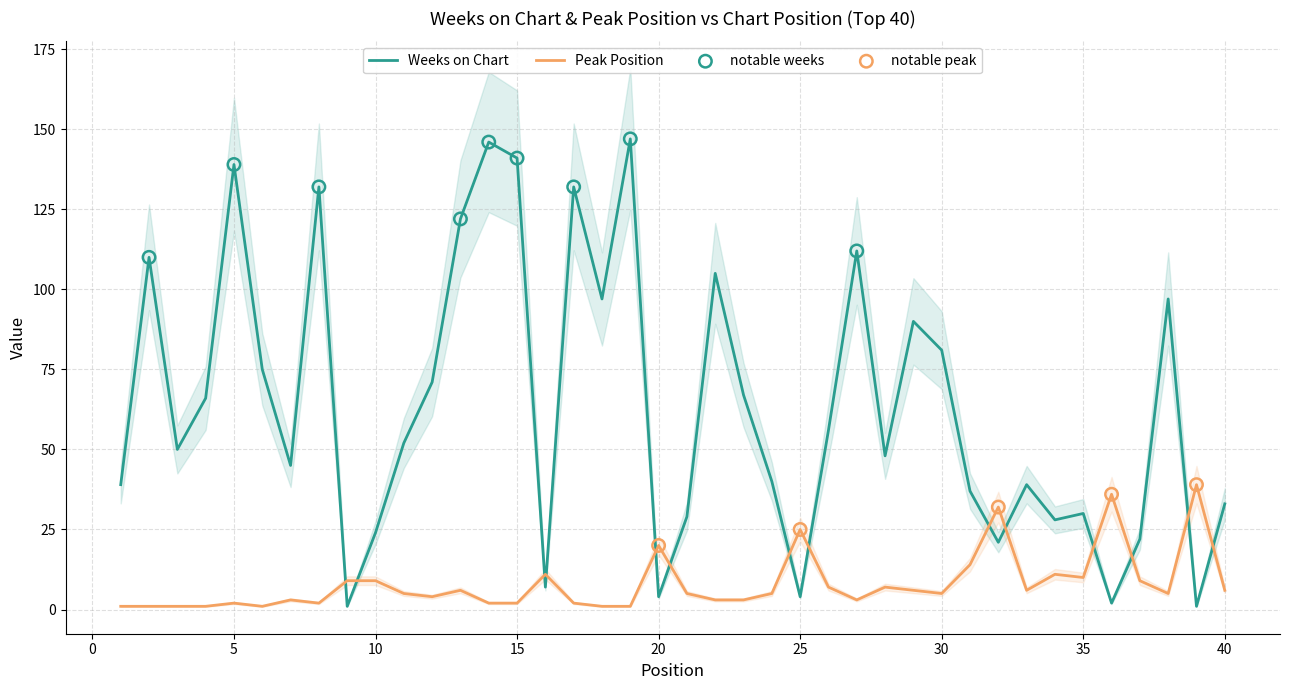

What are all the series names shown in the legend?

Weeks on Chart, Peak Position